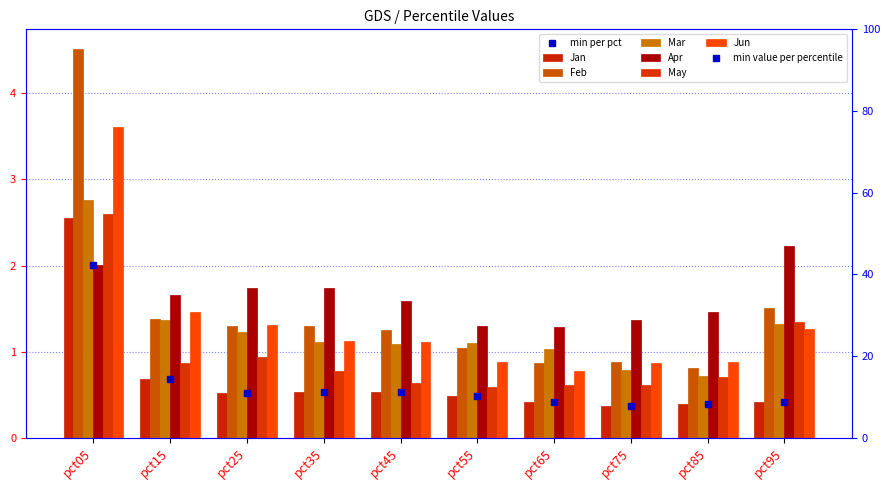

Does the chart contain any negative values?

No